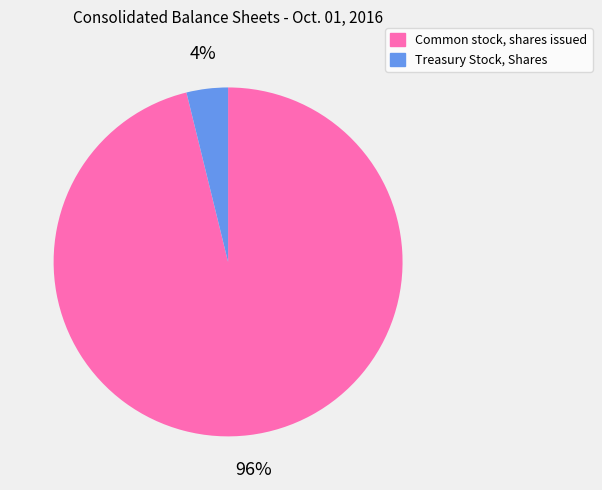

To the nearest percent, what percentage of the pie is Common stock, shares issued?

96%